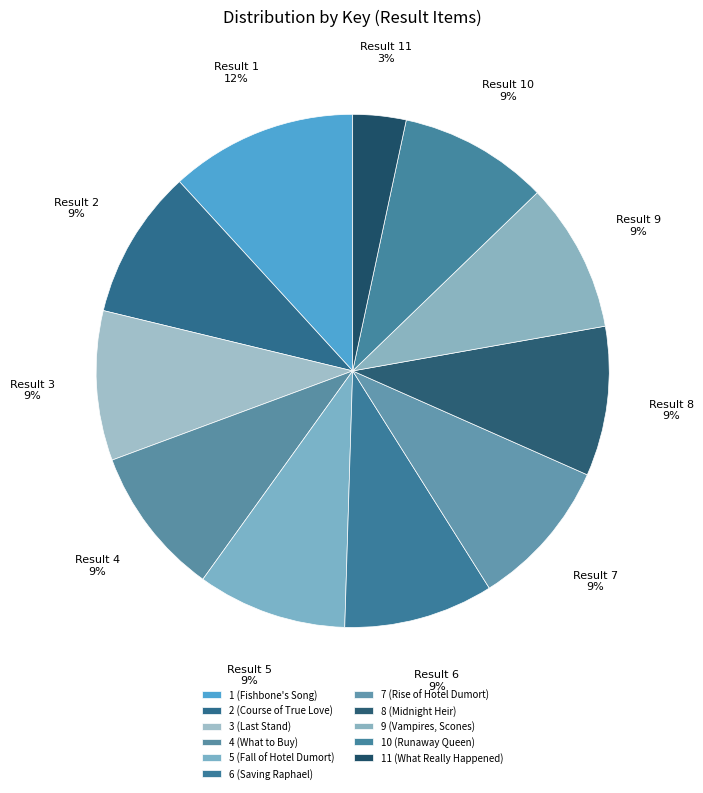

Does any single category account for the majority?

No